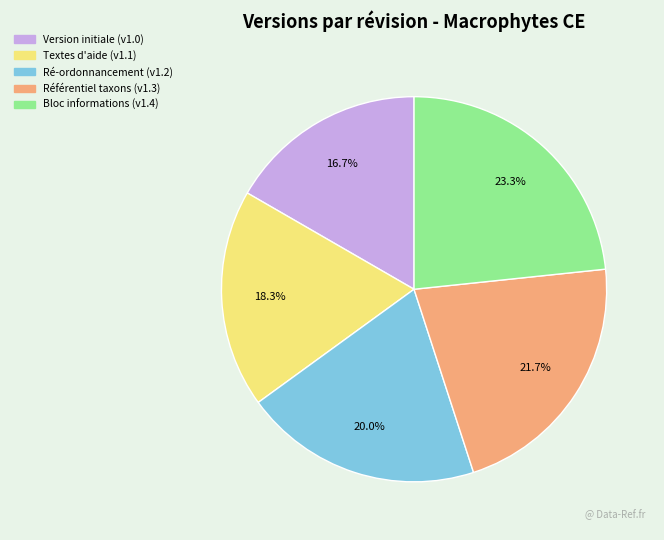

What is the ratio of the value at Référentiel taxons (v1.3) to the value at Version initiale (v1.0)?

1.3